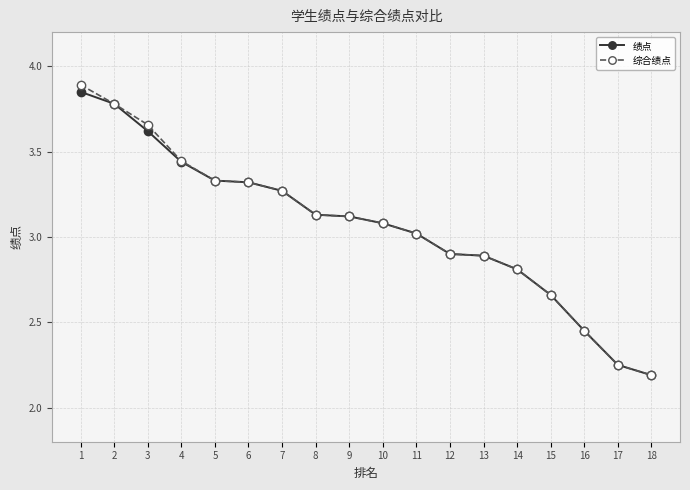

Is this an area chart (filled region under the line)?

No